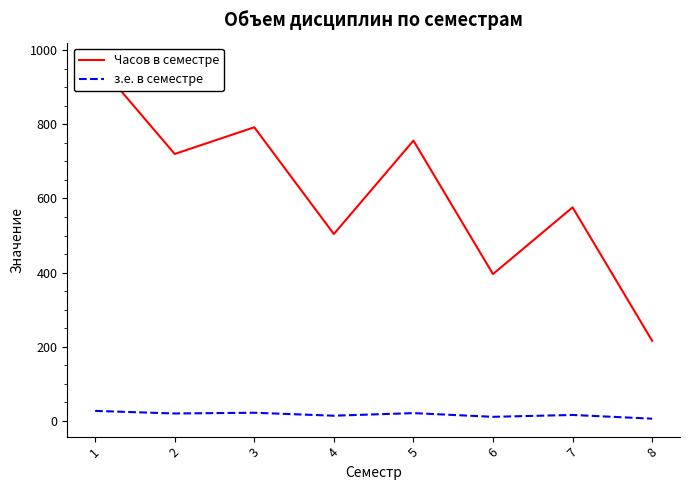

Rank the series by their maximum value, from highest to lowest.

Часов в семестре, з.е. в семестре